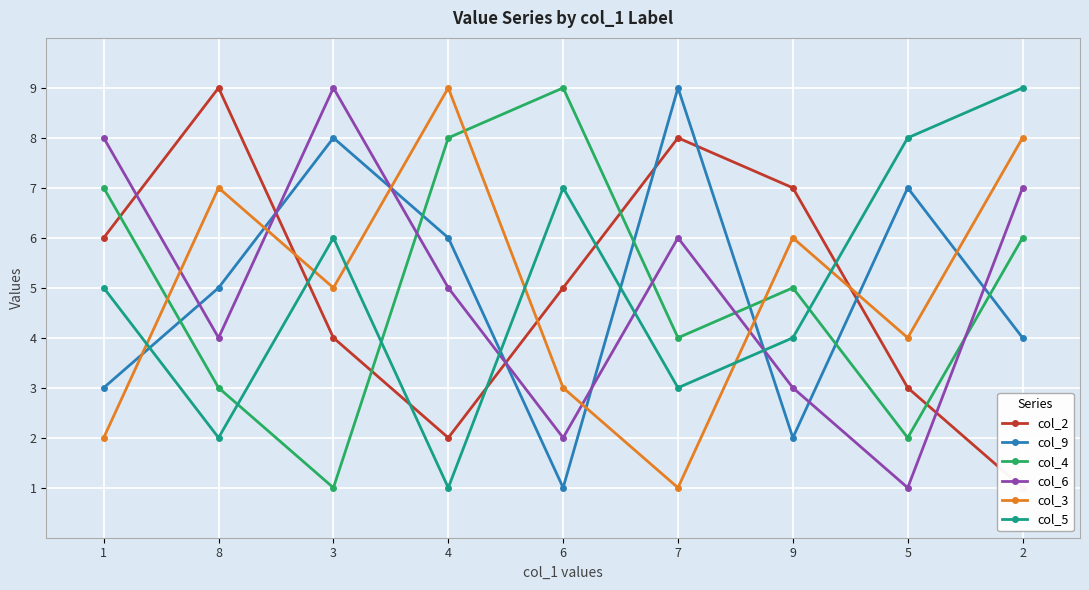

Where is the first local minimum for col_6?

8